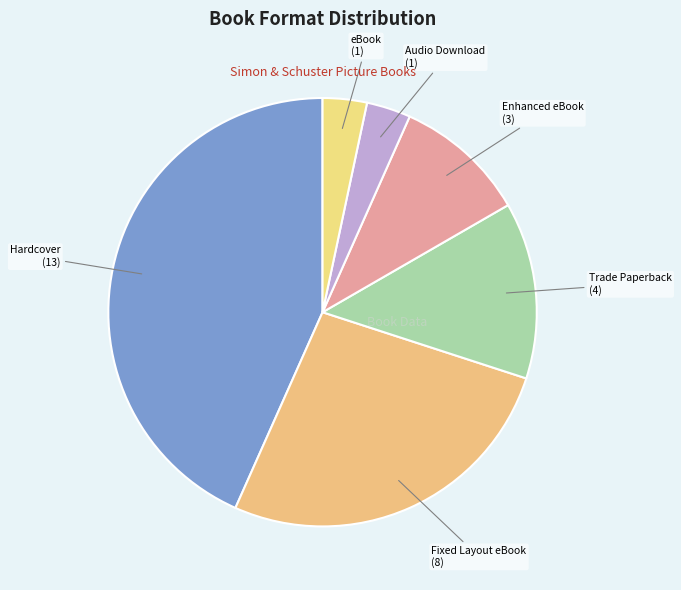

How many segments does this pie chart have?

6